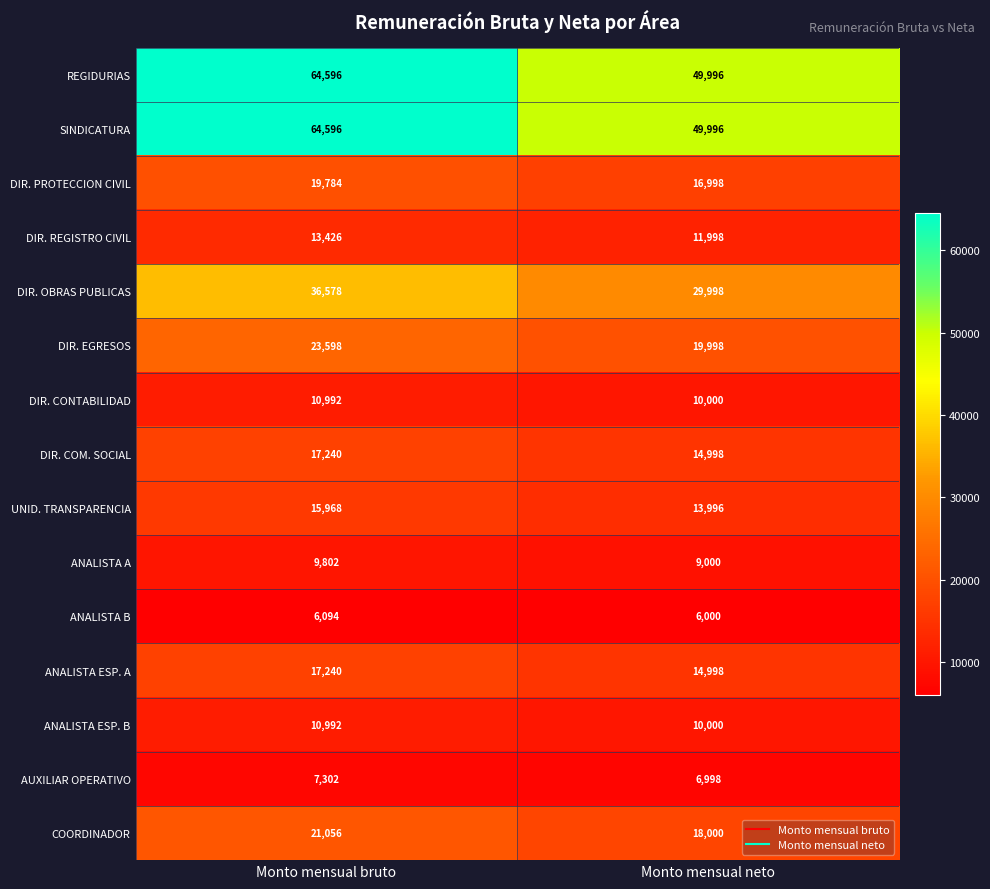

Reading left to right, list all the values displayed in this chart.

REGIDURIAS: Monto mensual bruto=64596	Monto mensual neto=49996
SINDICATURA: Monto mensual bruto=64596	Monto mensual neto=49996
DIR. PROTECCION CIVIL: Monto mensual bruto=19784	Monto mensual neto=16998
DIR. REGISTRO CIVIL: Monto mensual bruto=13426	Monto mensual neto=11998
DIR. OBRAS PUBLICAS: Monto mensual bruto=36578	Monto mensual neto=29998
DIR. EGRESOS: Monto mensual bruto=23598	Monto mensual neto=19998
DIR. CONTABILIDAD: Monto mensual bruto=10992	Monto mensual neto=10000
DIR. COM. SOCIAL: Monto mensual bruto=17240	Monto mensual neto=14998
UNID. TRANSPARENCIA: Monto mensual bruto=15968	Monto mensual neto=13996
ANALISTA A: Monto mensual bruto=9802	Monto mensual neto=9000
ANALISTA B: Monto mensual bruto=6094	Monto mensual neto=6000
ANALISTA ESP. A: Monto mensual bruto=17240	Monto mensual neto=14998
ANALISTA ESP. B: Monto mensual bruto=10992	Monto mensual neto=10000
AUXILIAR OPERATIVO: Monto mensual bruto=7302	Monto mensual neto=6998
COORDINADOR: Monto mensual bruto=21056	Monto mensual neto=18000